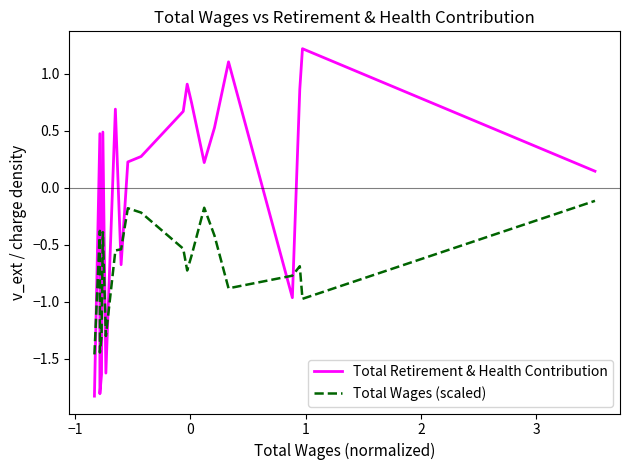

Which series has the widest spread of values?

Total Retirement & Health Contribution